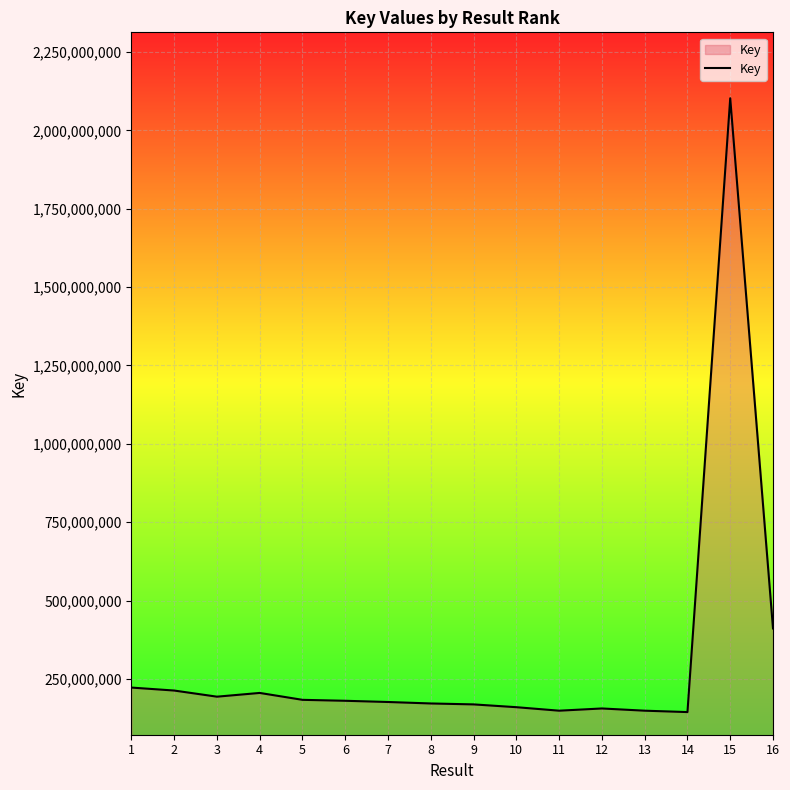

What is the greatest value displayed?

2102321388